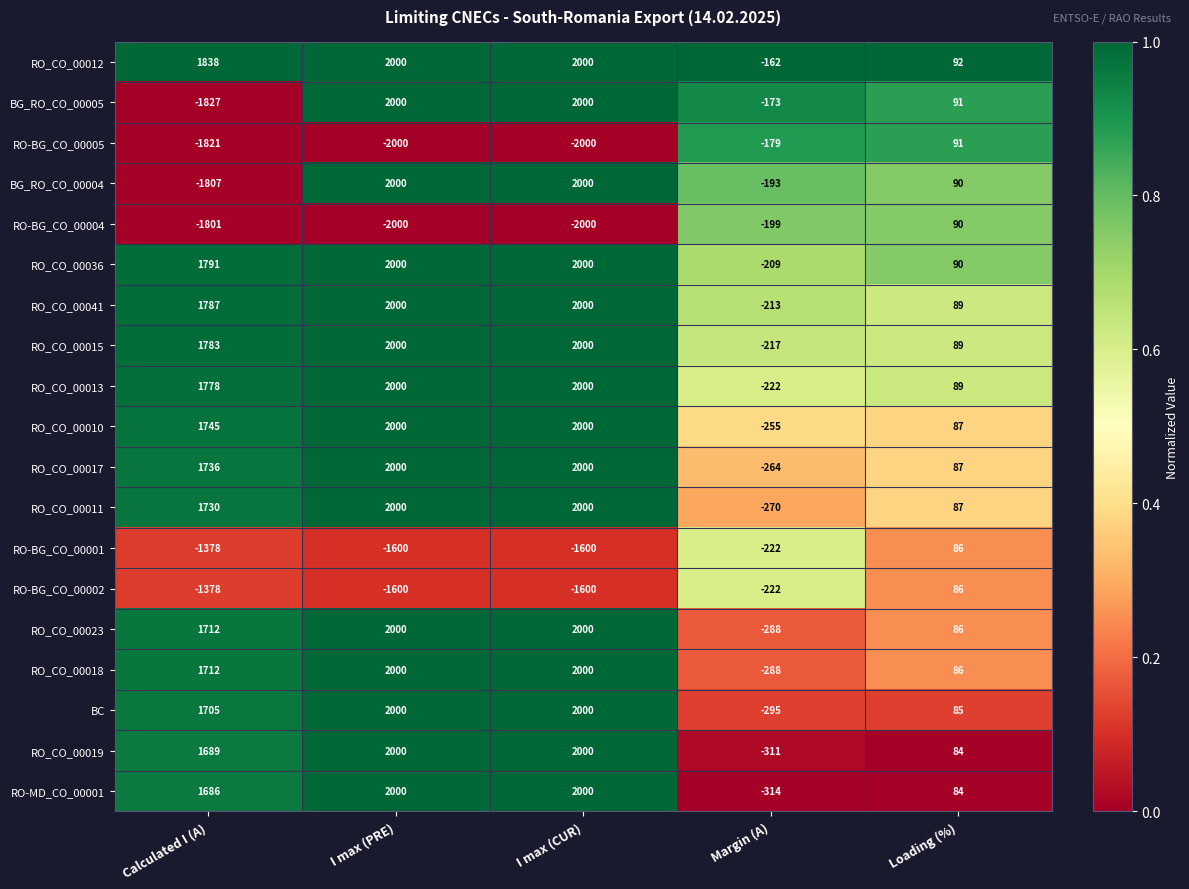

What is the spread (max minus min) of values at Margin (A)?

152